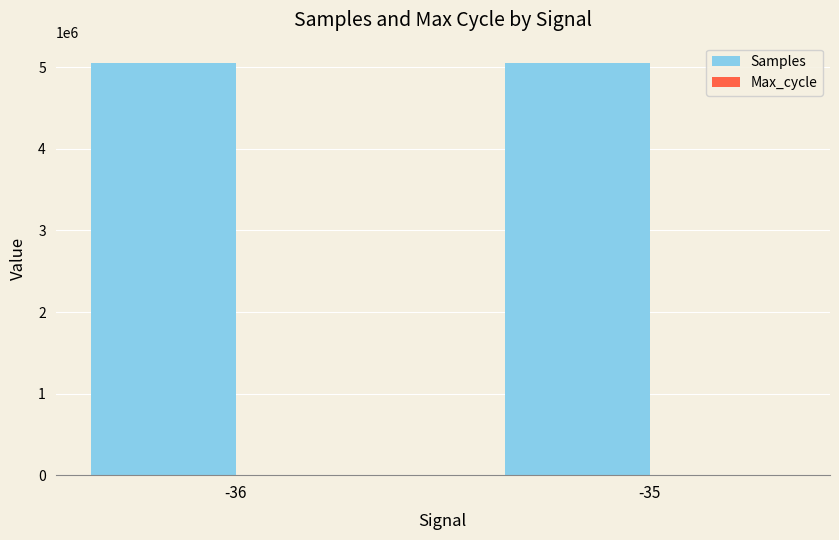

How many data points does each series have?

2